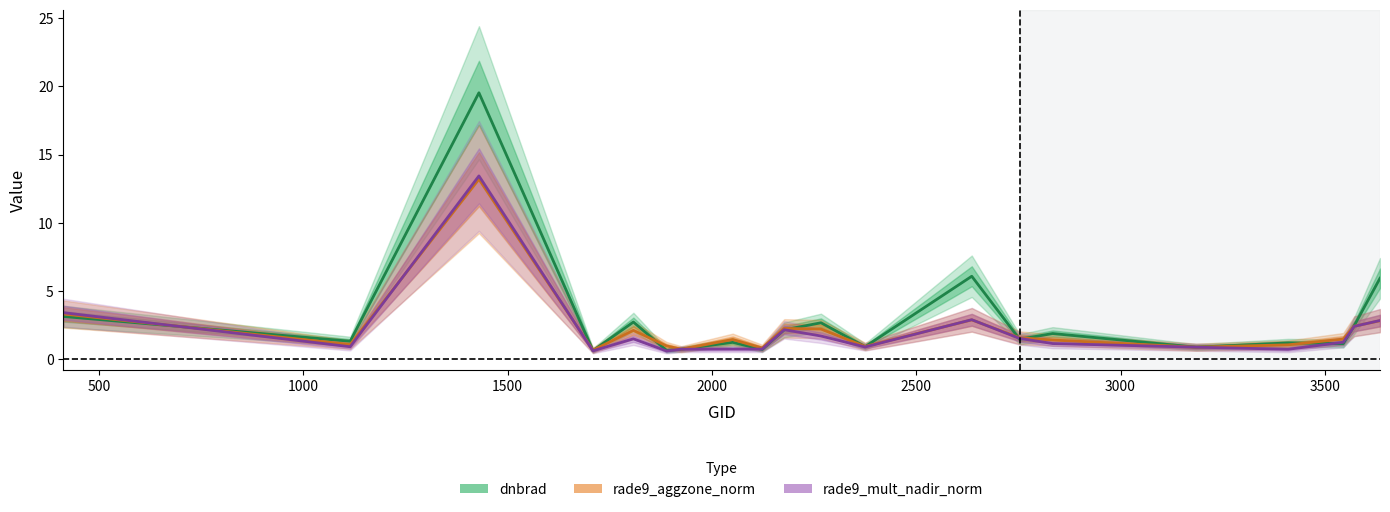

Count the number of data series in this chart.

3